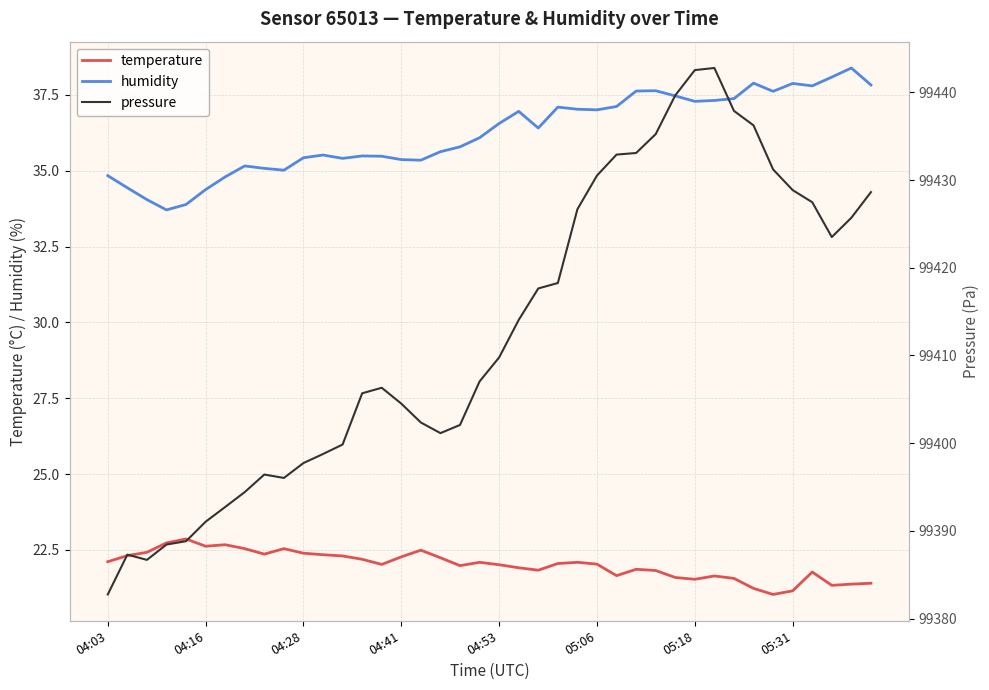

Count the number of categories in the chart.

40